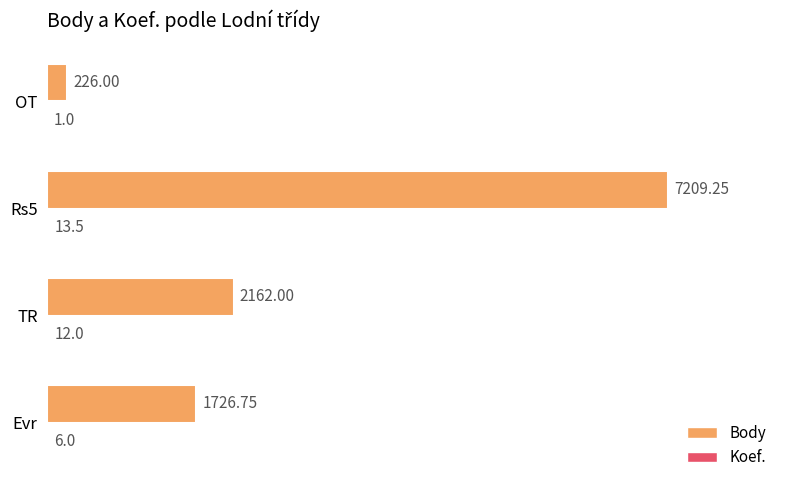

Between TR and OT, which series saw the biggest shift?

Body